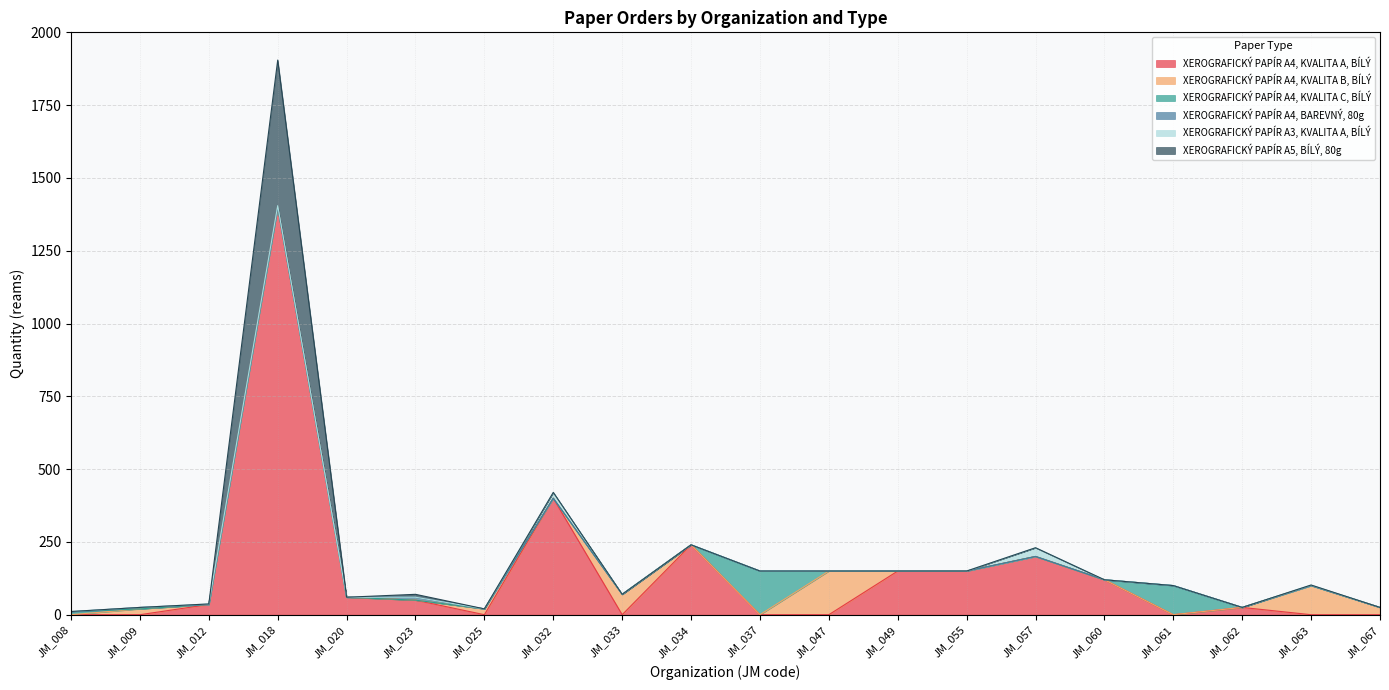

The XEROGRAFICKÝ PAPÍR A4, KVALITA A, BÍLÝ series shows 150 at JM_055. True or false?

True